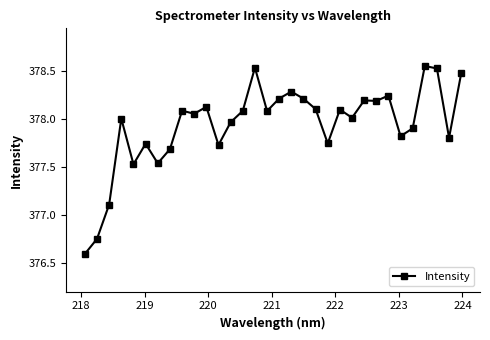

What is the difference between the maximum and second lowest values?

1.8